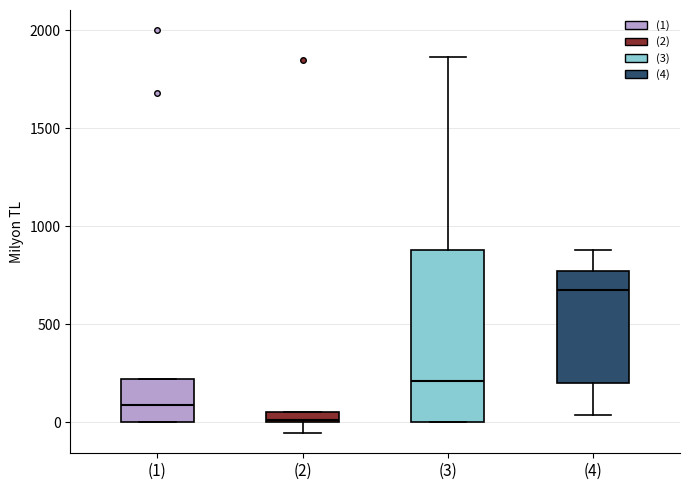

Which box has the lowest median line?

(2)